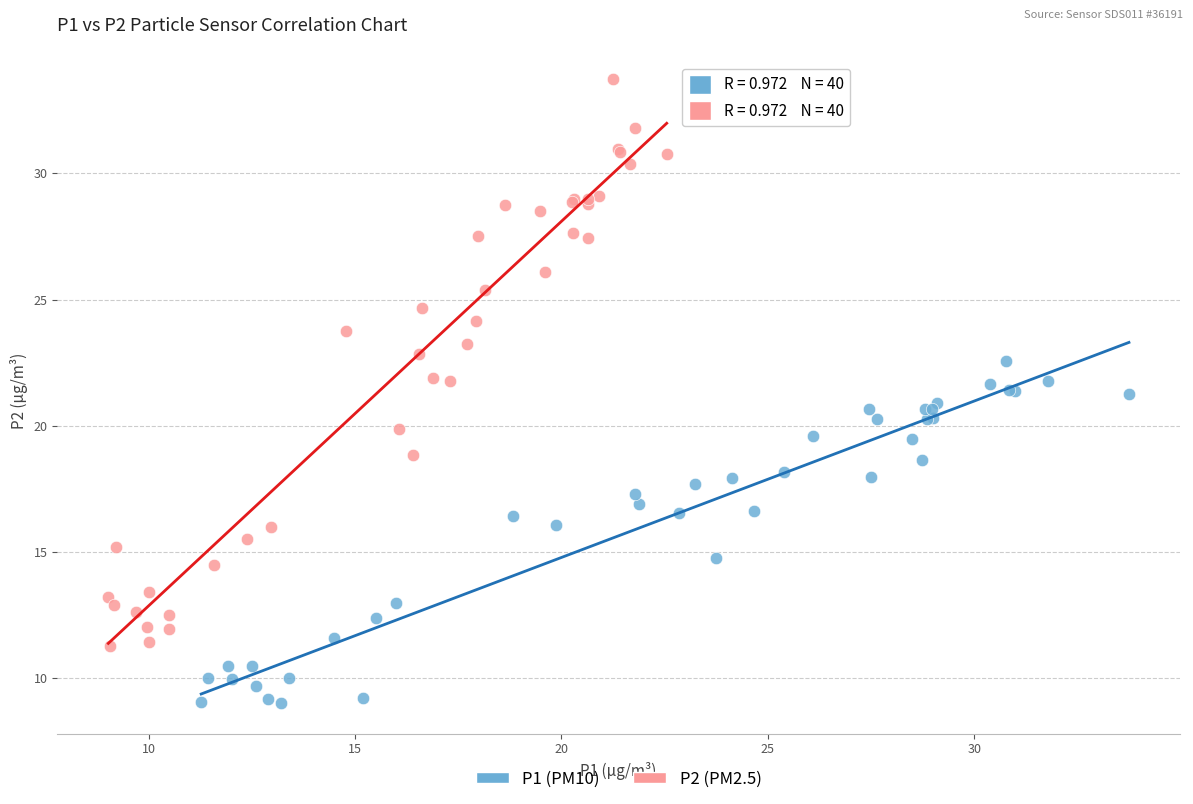

Which series reaches the minimum Y coordinate?

P1 (PM10)